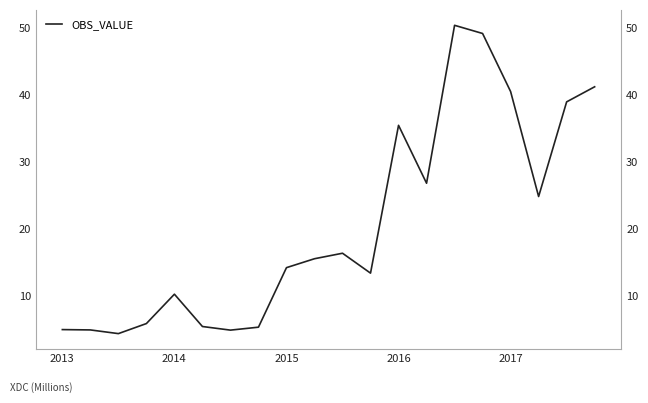

What is the ratio of the value at 8 to the value at 9?

0.9